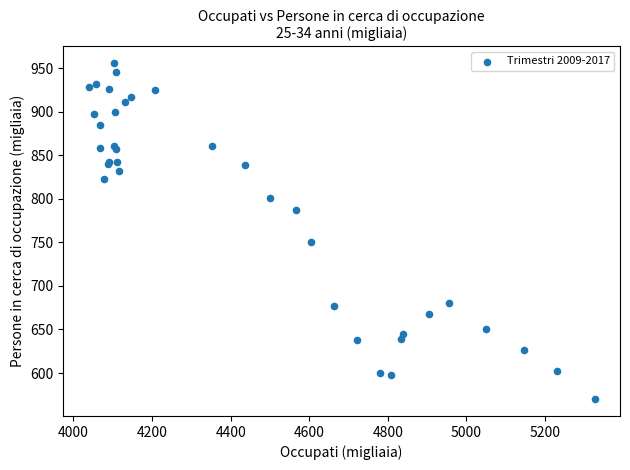

What Y value in the scatter plot is closest to 762?

750.9